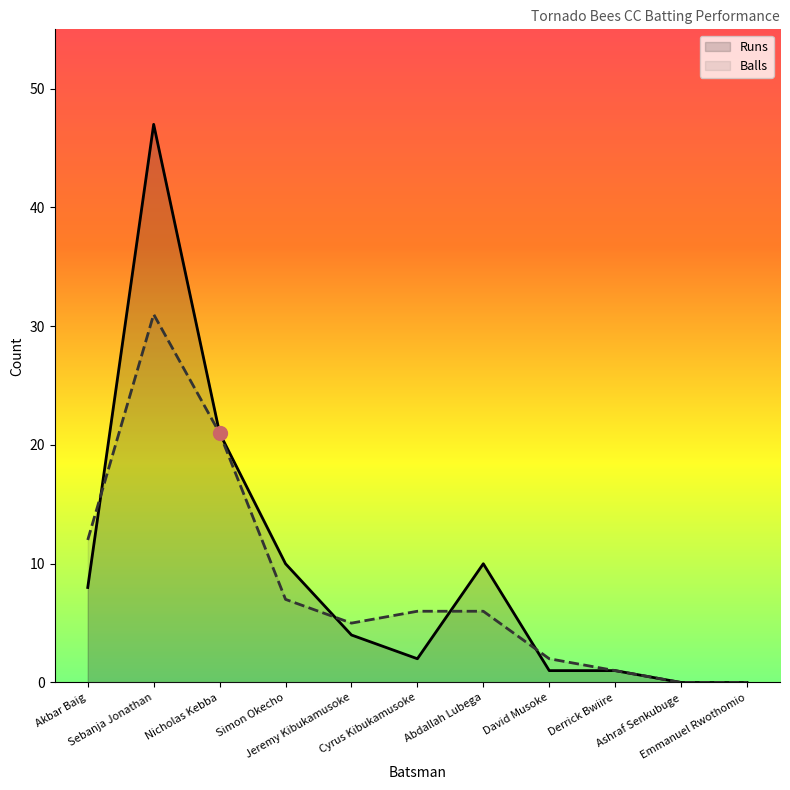

Reading right to left, what are all the values shown in this chart?

Runs: Emmanuel Rwothomio=0	Ashraf Senkubuge=0	Derrick Bwiire=1	David Musoke=1	Abdallah Lubega=10	Cyrus Kibukamusoke=2	Jeremy Kibukamusoke=4	Simon Okecho=10	Nicholas Kebba=21	Sebanja Jonathan=47	Akbar Baig=8
Balls: Emmanuel Rwothomio=0	Ashraf Senkubuge=0	Derrick Bwiire=1	David Musoke=2	Abdallah Lubega=6	Cyrus Kibukamusoke=6	Jeremy Kibukamusoke=5	Simon Okecho=7	Nicholas Kebba=21	Sebanja Jonathan=31	Akbar Baig=12